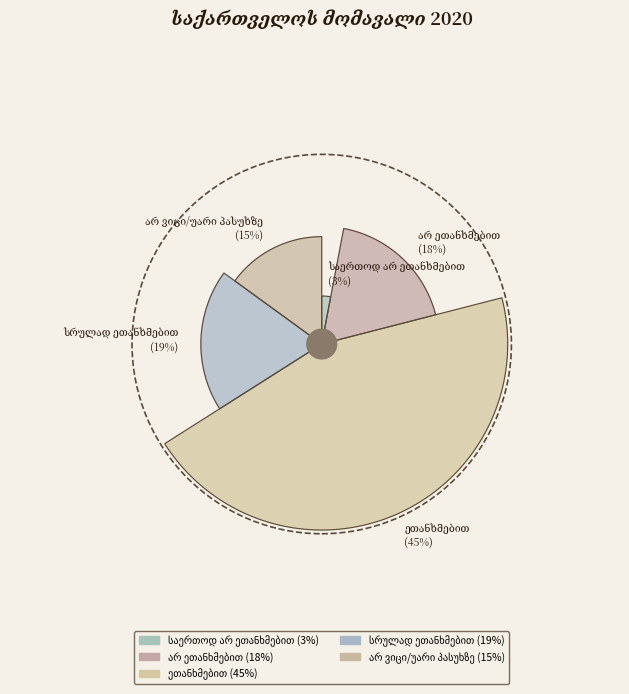

How many segments does this pie chart have?

5